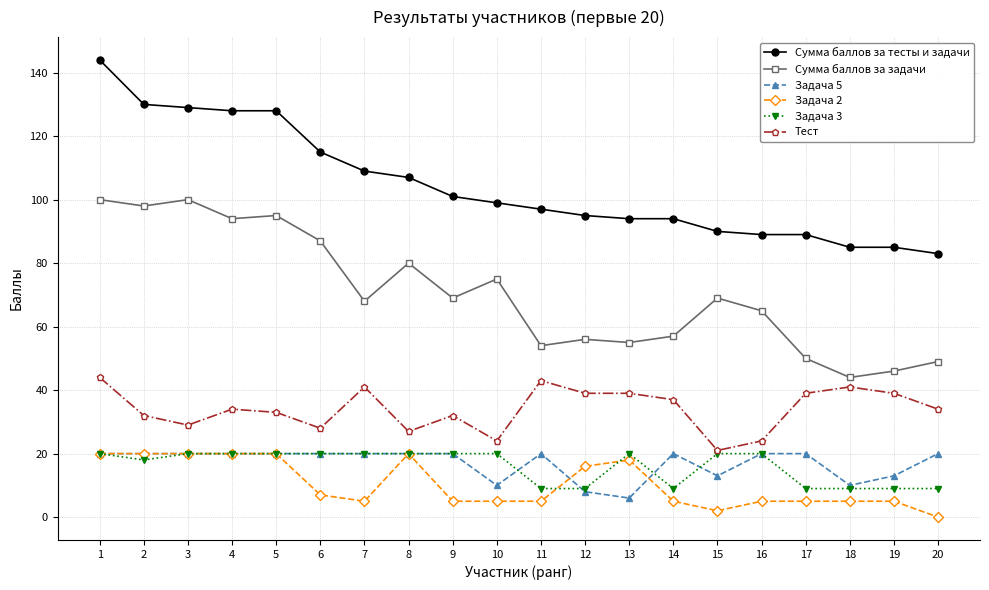

True or false: Сумма баллов за тесты и задачи has a value of 115 at 6.

True